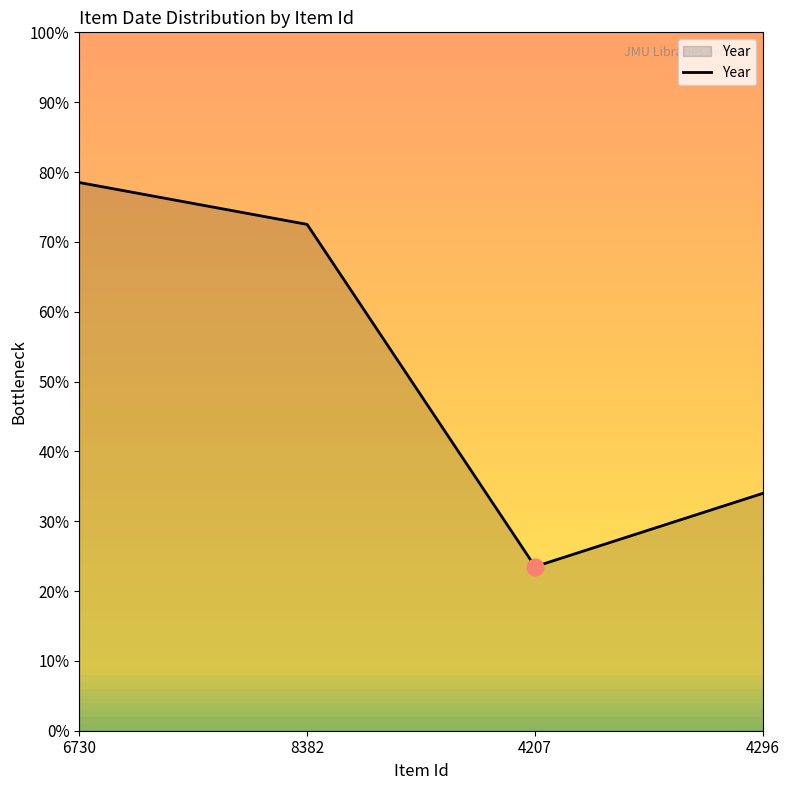

What is the average value?

52.1